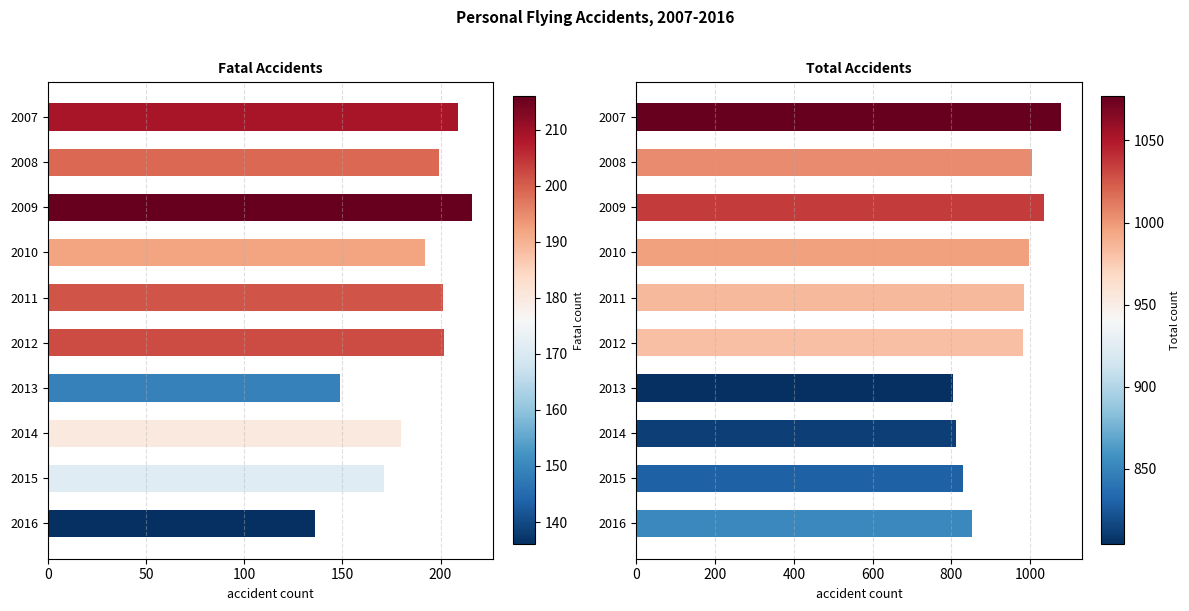

Between 2014 and 2011, which is larger?

2011